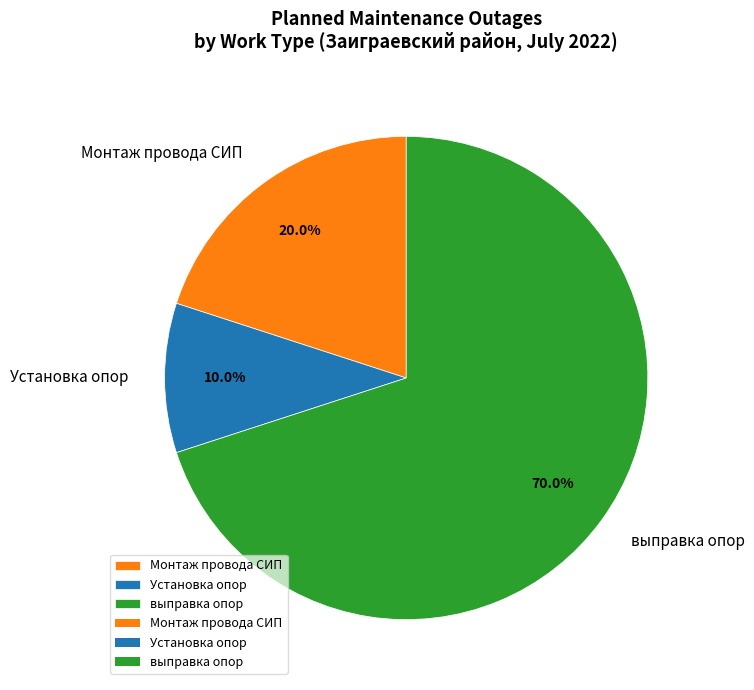

How much of the chart is everything except Монтаж провода СИП?

80.0%